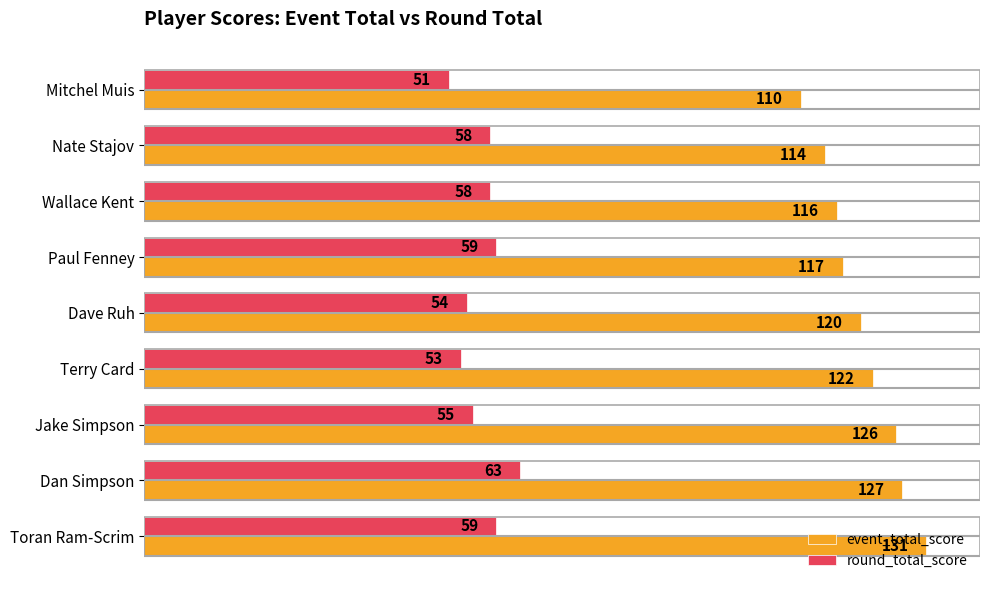

True or false: event_total_score has a value of 117 at Paul Fenney.

True